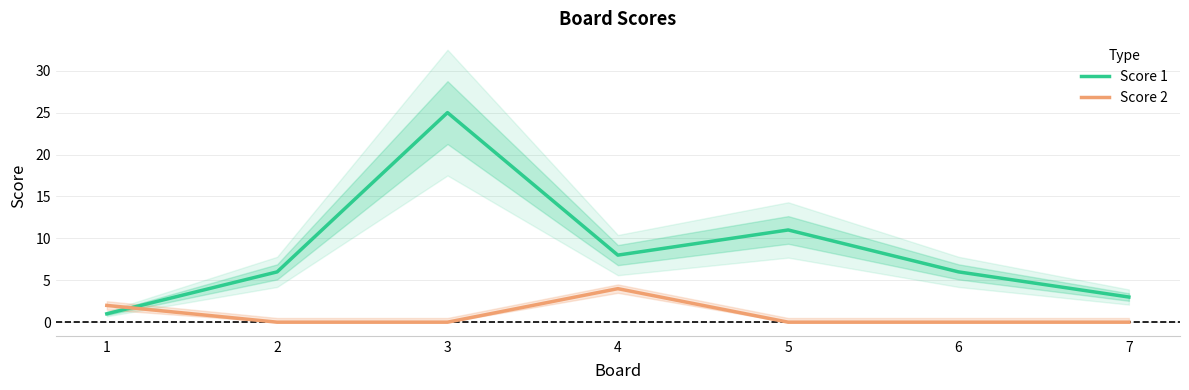

At how many categories does at least one series exceed 16?

1